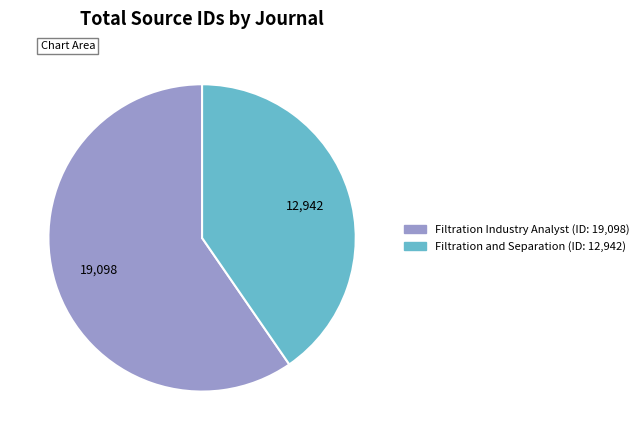

Is there any slice that represents more than half of the pie?

Yes